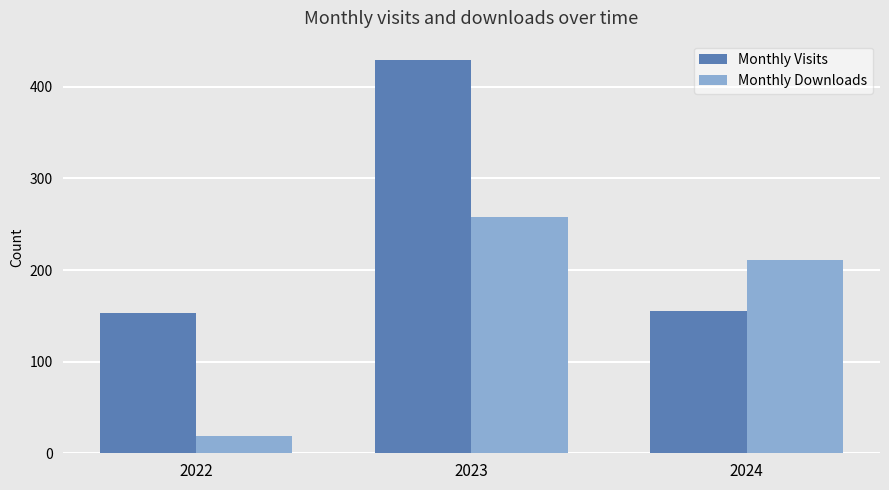

What are all the series names shown in the legend?

Monthly Visits, Monthly Downloads